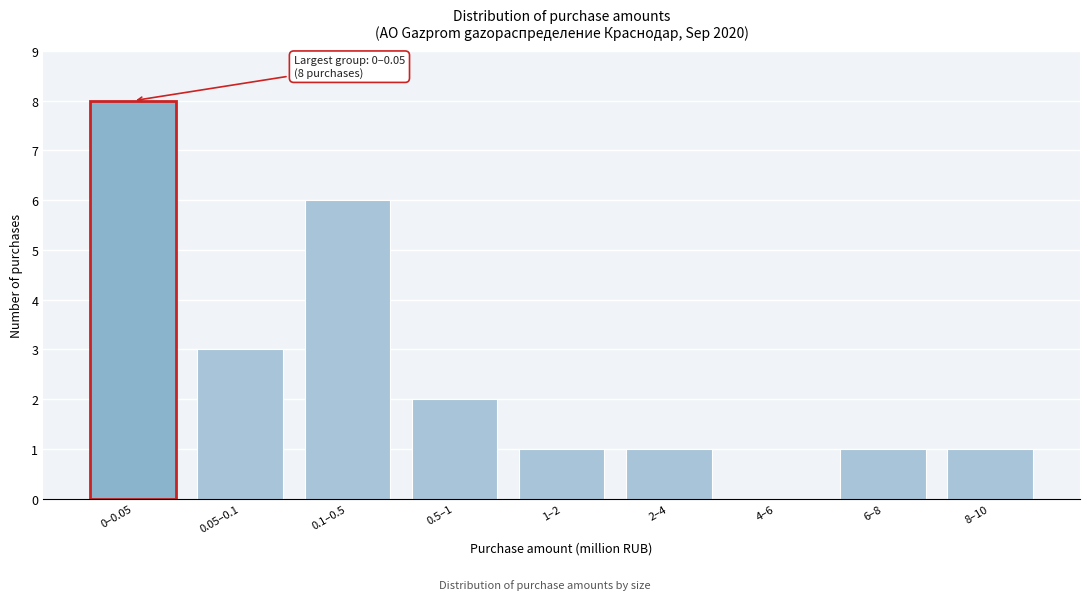

Reading left to right, what are all the values shown in this chart?

0–0.05=8	0.05–0.1=3	0.1–0.5=6	0.5–1=2	1–2=1	2–4=1	4–6=0	6–8=1	8–10=1